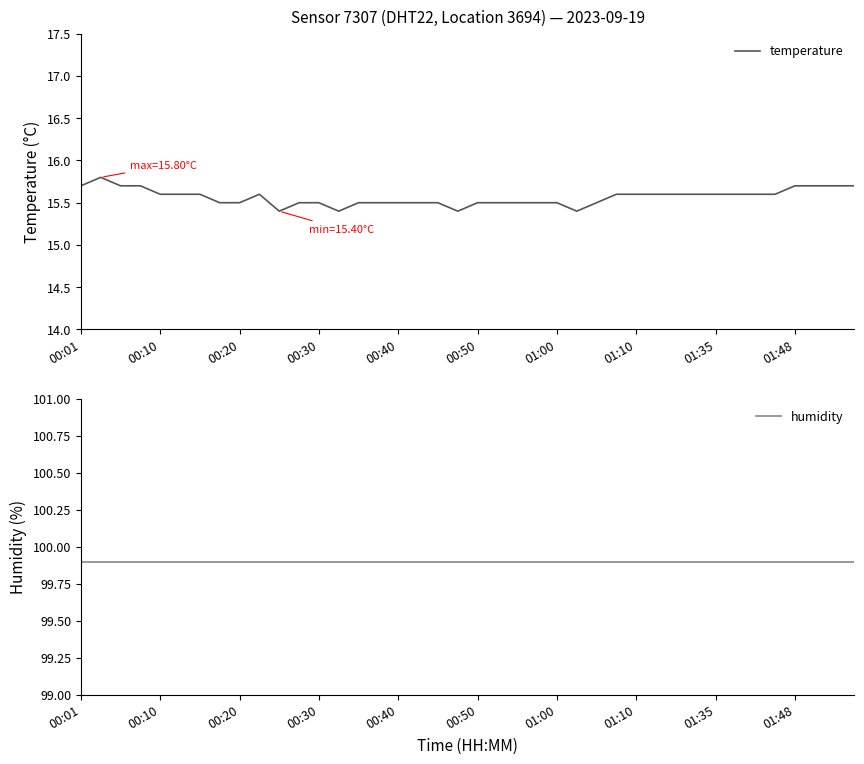

What is the maximum value for temperature?

15.8